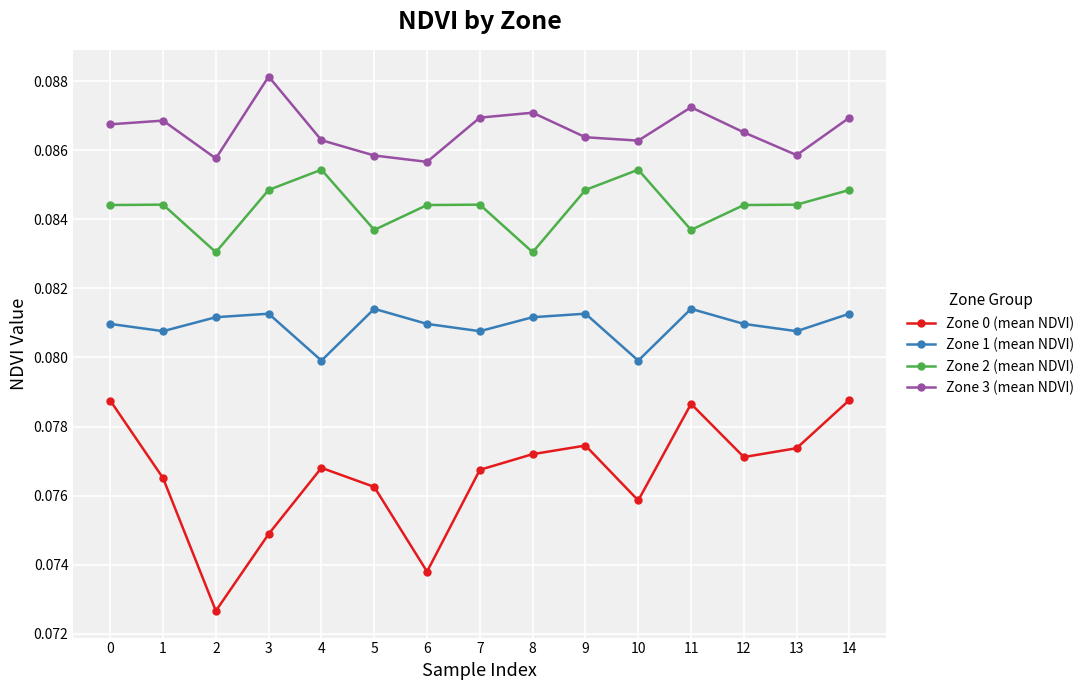

Rank the series at 12 from lowest to highest value.

Zone 0 (mean NDVI), Zone 1 (mean NDVI), Zone 2 (mean NDVI), Zone 3 (mean NDVI)